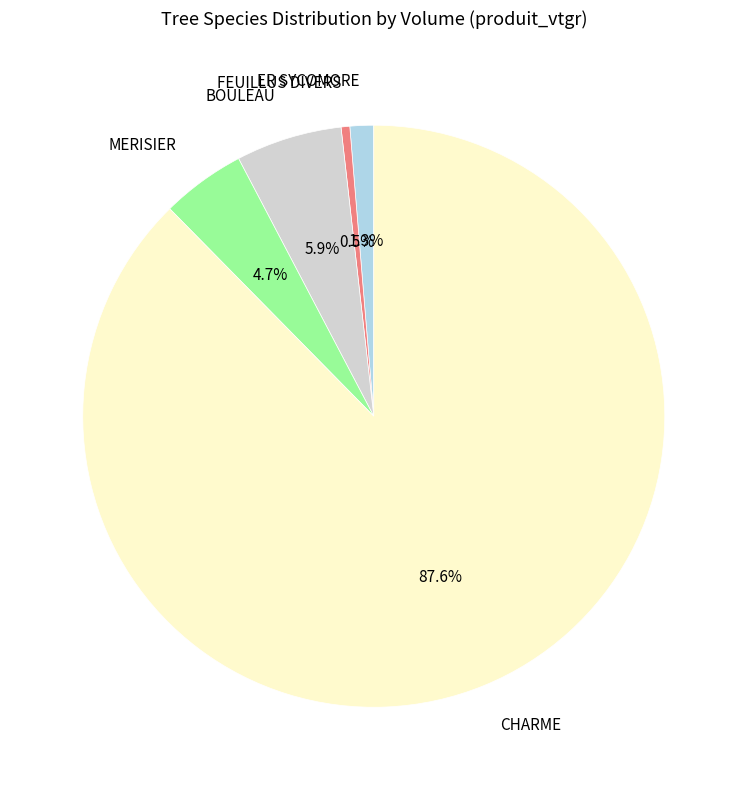

What is the largest slice in the pie chart?

CHARME